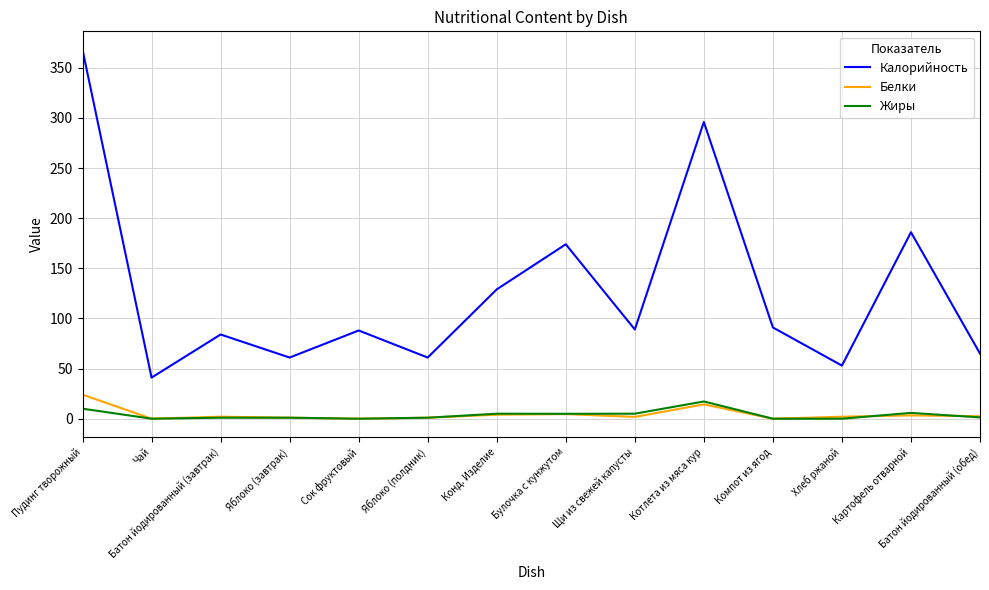

Which series has the largest total across all categories?

Калорийность